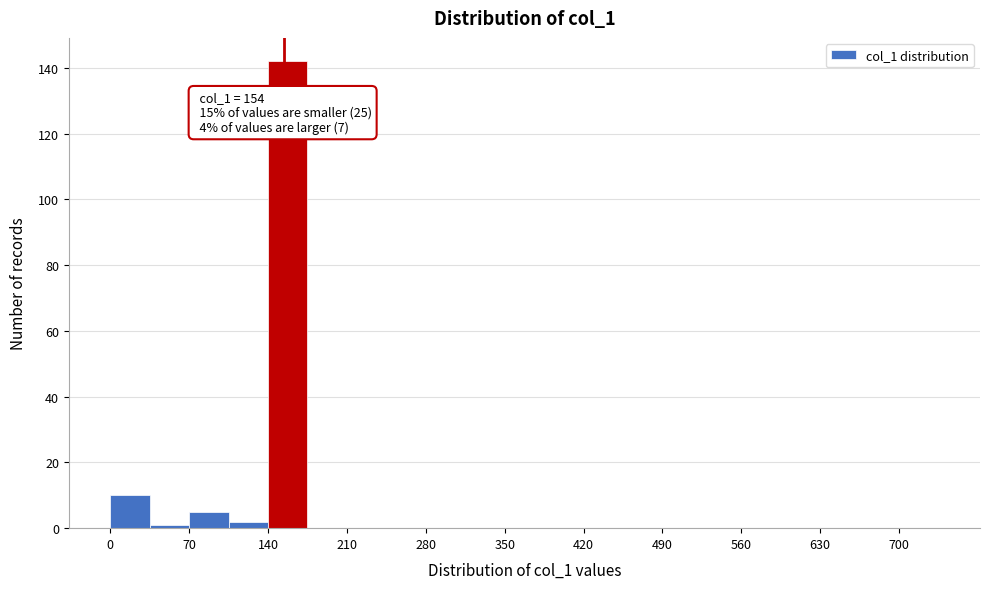

Around what value on the x-axis is the tallest bar? Give the approximate position of its centre, as read against the axis.

160